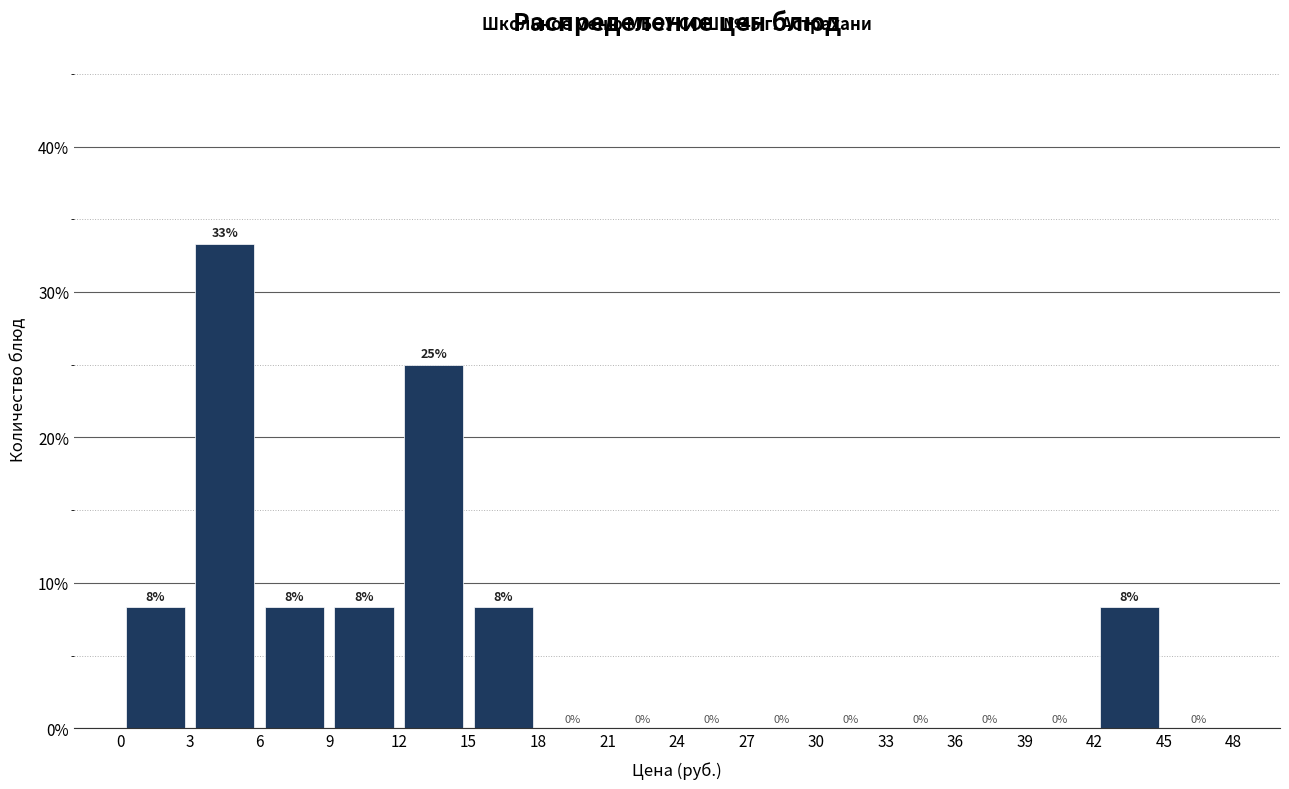

Over which range of the x-axis is the bar tallest?

3 to 6